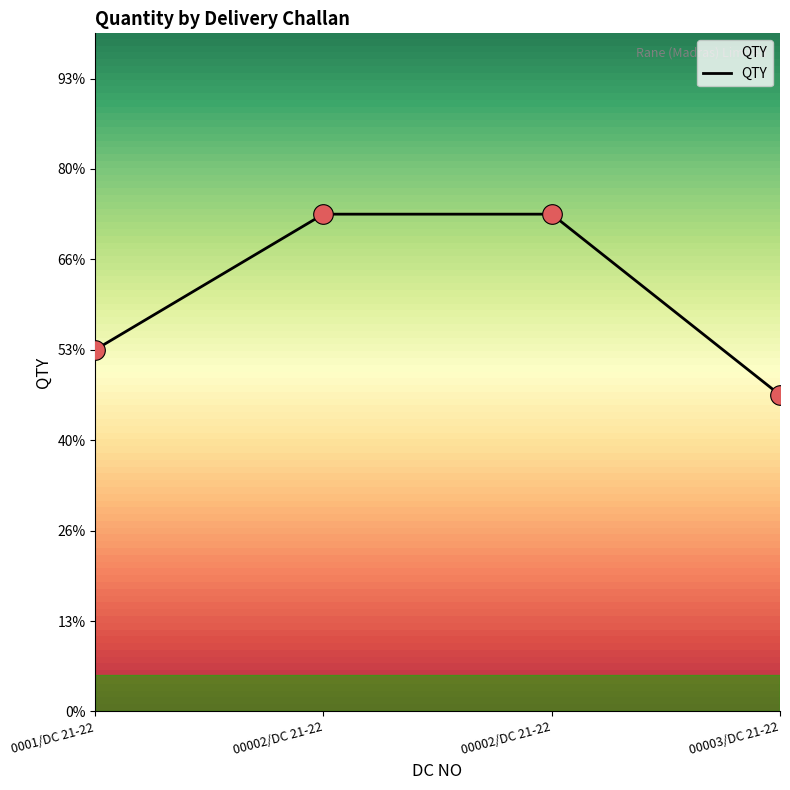

What is the change in value from 0001/DC 21-22 to 00002/DC 21-22?

+3